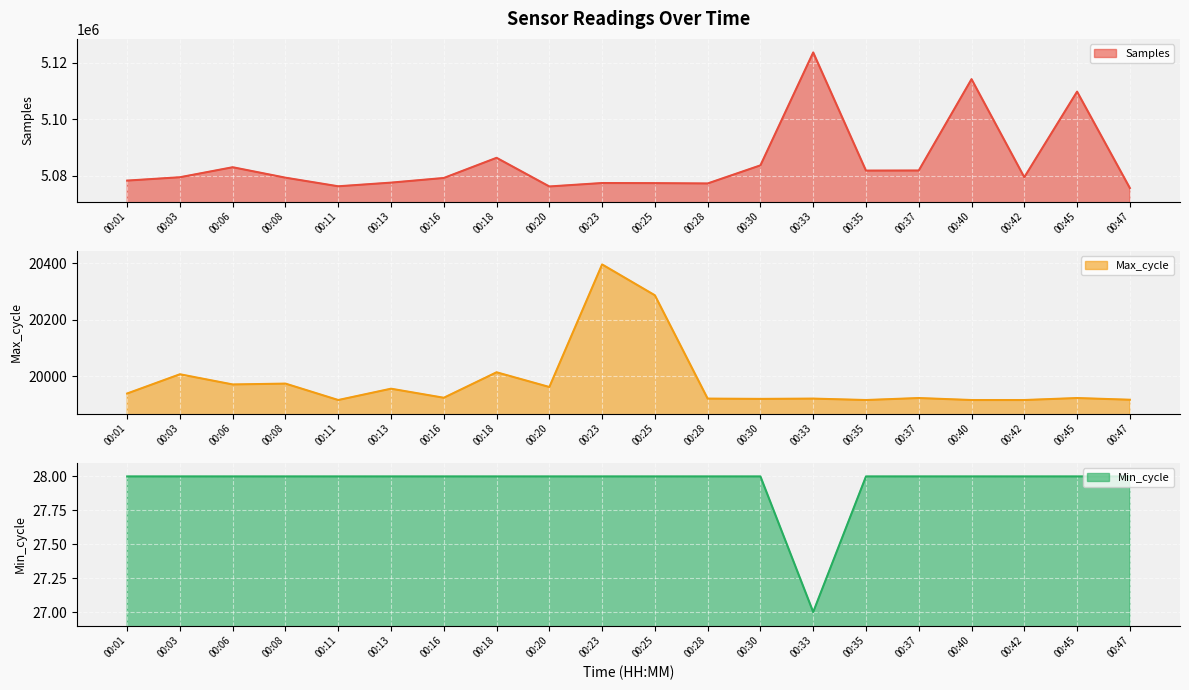

Which series has the widest spread of values?

Samples